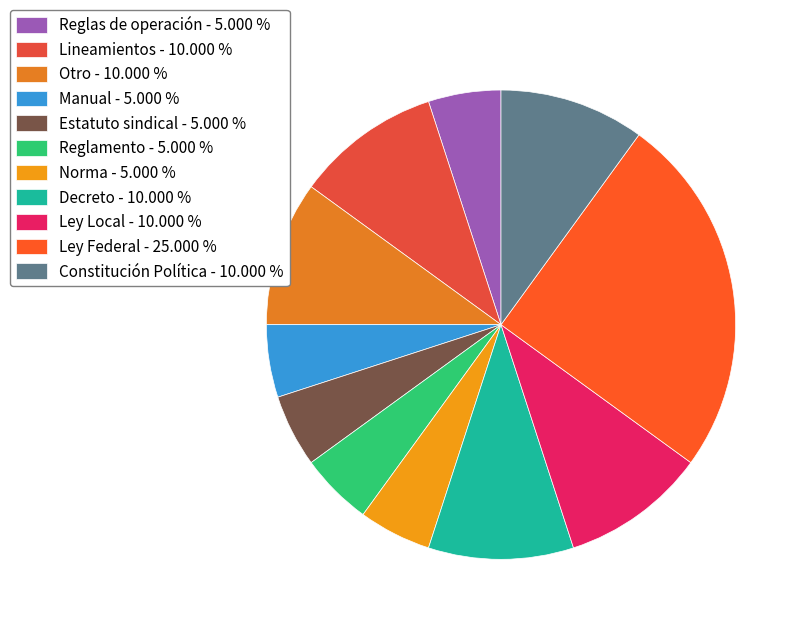

How many slices are in this pie chart?

11